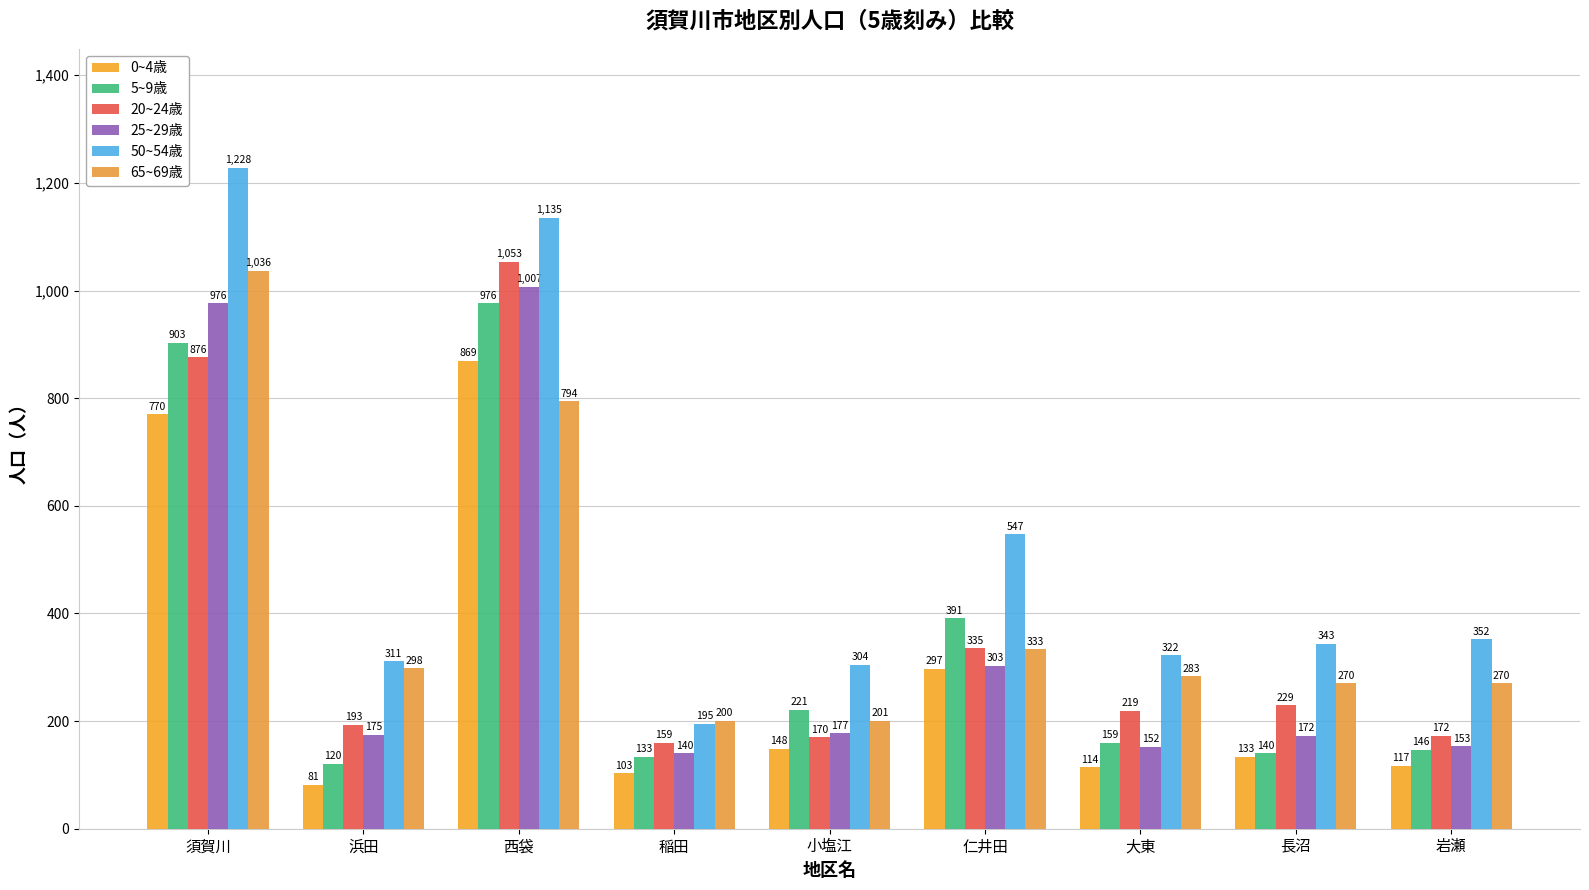

Reading left to right, transcribe all the data shown in this chart.

0~4歳: 須賀川=770	浜田=81	西袋=869	稲田=103	小塩江=148	仁井田=297	大東=114	長沼=133	岩瀬=117
5~9歳: 須賀川=903	浜田=120	西袋=976	稲田=133	小塩江=221	仁井田=391	大東=159	長沼=140	岩瀬=146
20~24歳: 須賀川=876	浜田=193	西袋=1053	稲田=159	小塩江=170	仁井田=335	大東=219	長沼=229	岩瀬=172
25~29歳: 須賀川=976	浜田=175	西袋=1007	稲田=140	小塩江=177	仁井田=303	大東=152	長沼=172	岩瀬=153
50~54歳: 須賀川=1228	浜田=311	西袋=1135	稲田=195	小塩江=304	仁井田=547	大東=322	長沼=343	岩瀬=352
65~69歳: 須賀川=1036	浜田=298	西袋=794	稲田=200	小塩江=201	仁井田=333	大東=283	長沼=270	岩瀬=270